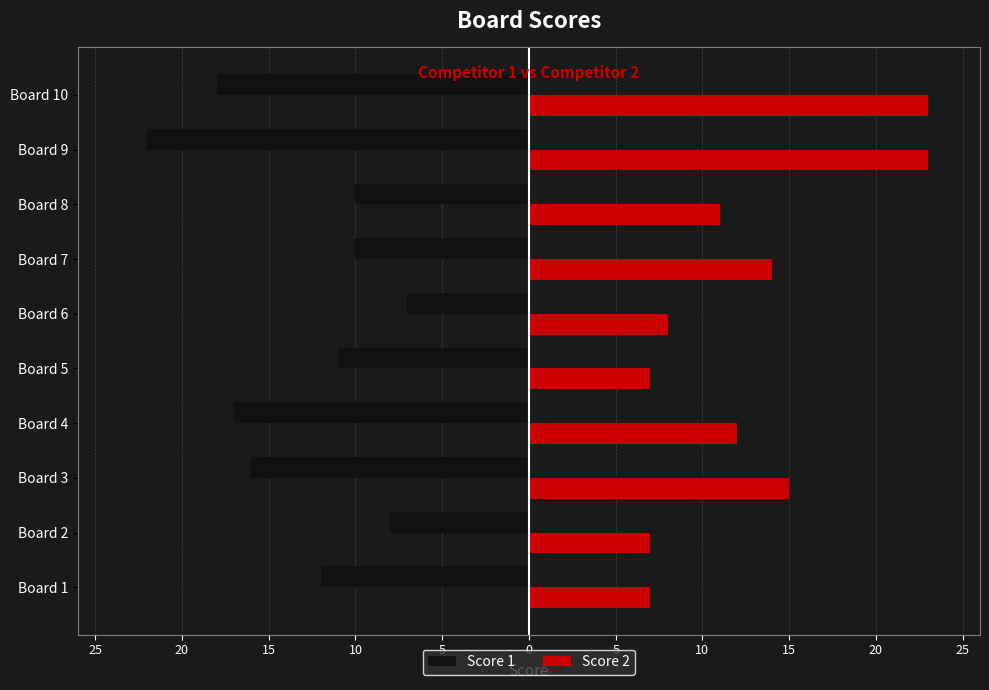

What is the minimum value shown in the chart?

-22